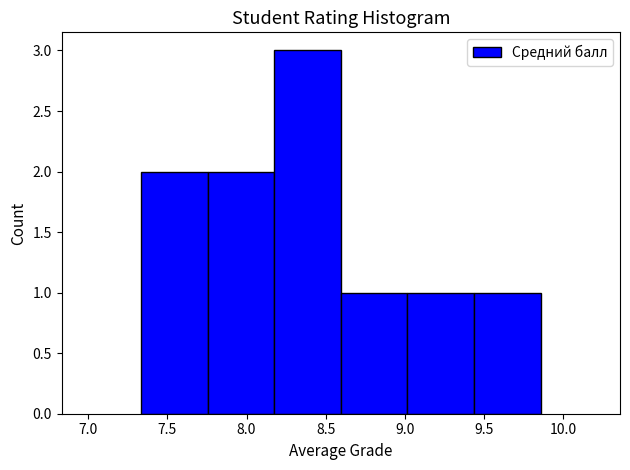

What is the height of the bar covering 7.75 to 8.15 on the x-axis? Neither the bar edges nor the heights are printed on the chart, so give them approximately, as read against the axes.

2